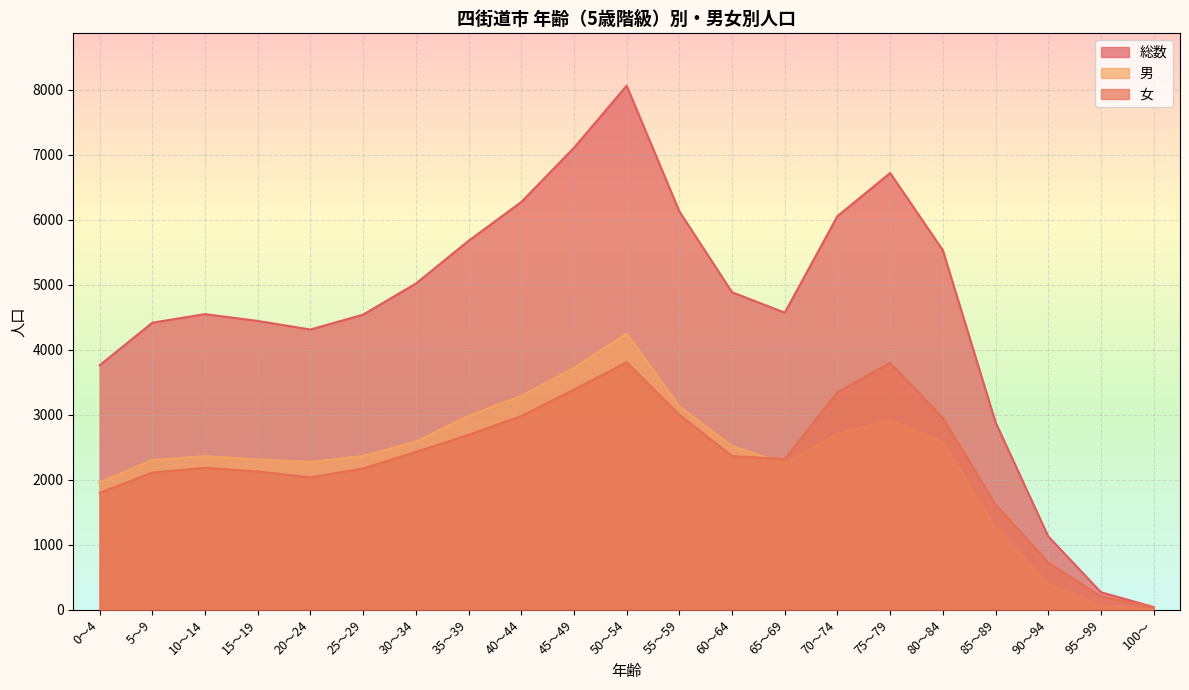

What is the approximate value of 男 at 90～94?

403